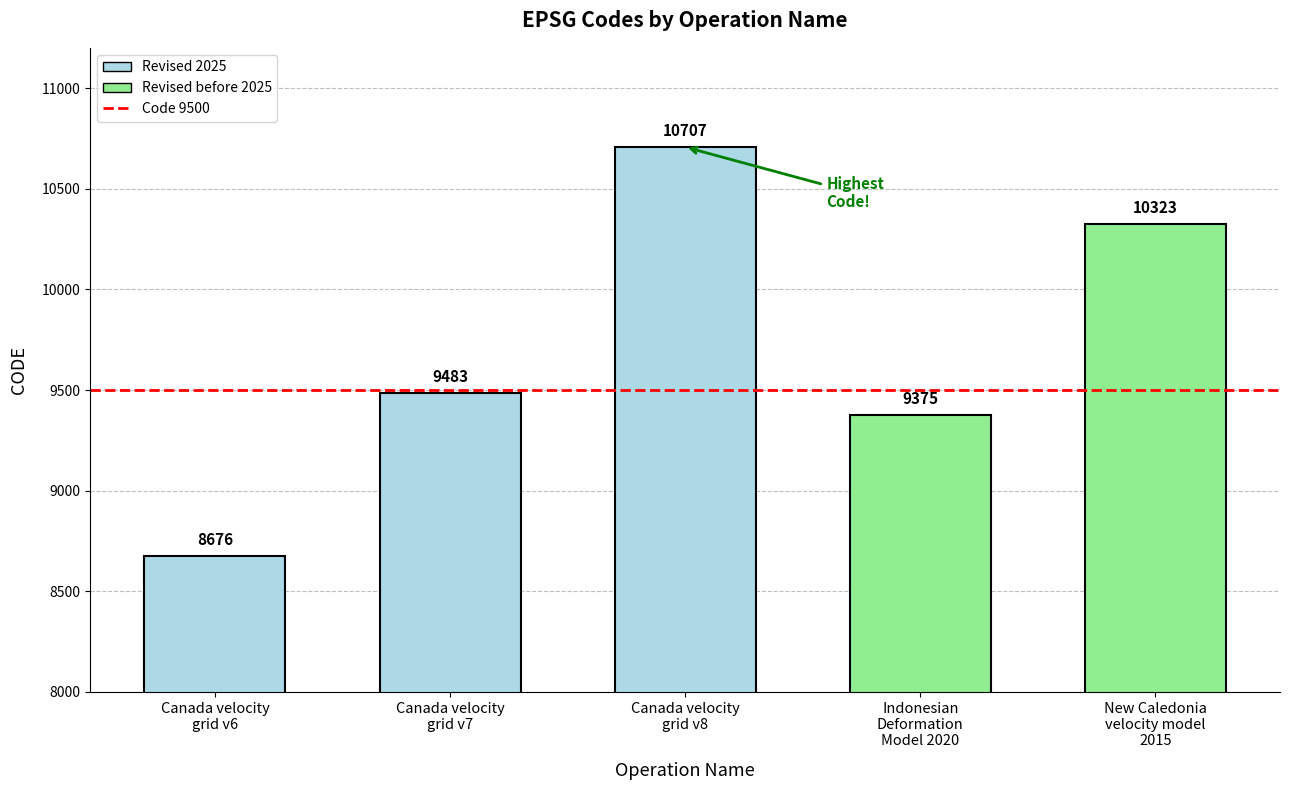

Reading left to right, list all the values displayed in this chart.

Canada velocity
grid v6=8676	Canada velocity
grid v7=9483	Canada velocity
grid v8=10707	Indonesian
Deformation
Model 2020=9375	New Caledonia
velocity model
2015=10323